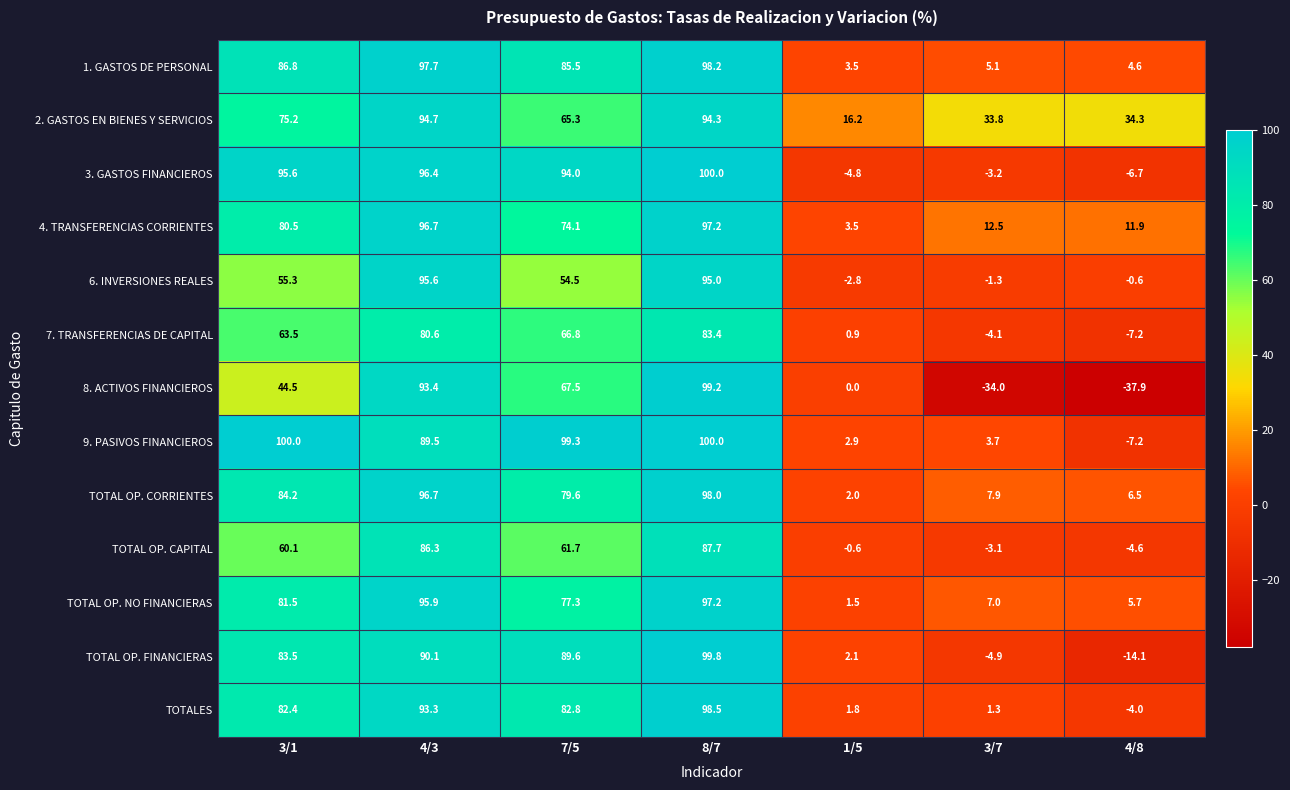

Rank the series at 7/5 from lowest to highest value.

6. INVERSIONES REALES, TOTAL OP. CAPITAL, 2. GASTOS EN BIENES Y SERVICIOS, 7. TRANSFERENCIAS DE CAPITAL, 8. ACTIVOS FINANCIEROS, 4. TRANSFERENCIAS CORRIENTES, TOTAL OP. NO FINANCIERAS, TOTAL OP. CORRIENTES, TOTALES, 1. GASTOS DE PERSONAL, TOTAL OP. FINANCIERAS, 3. GASTOS FINANCIEROS, 9. PASIVOS FINANCIEROS